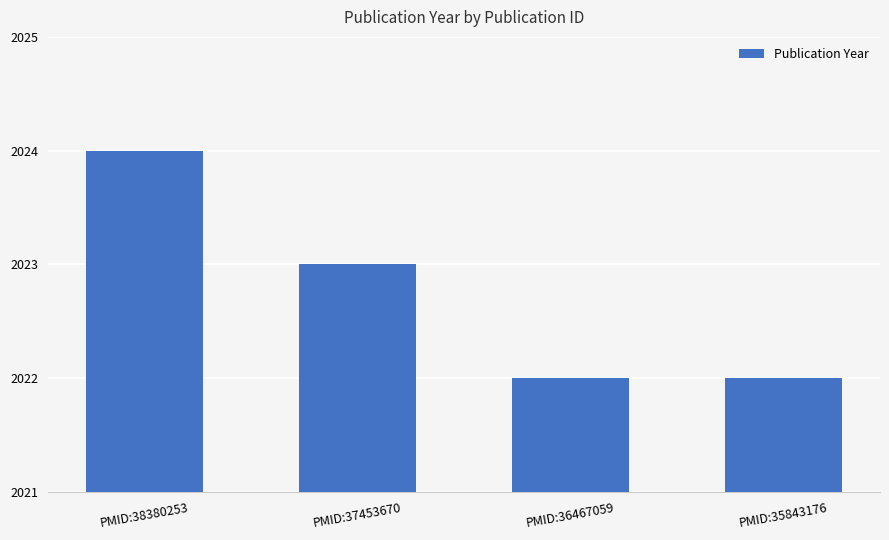

What is the value of the 1st bar from the left?

2024